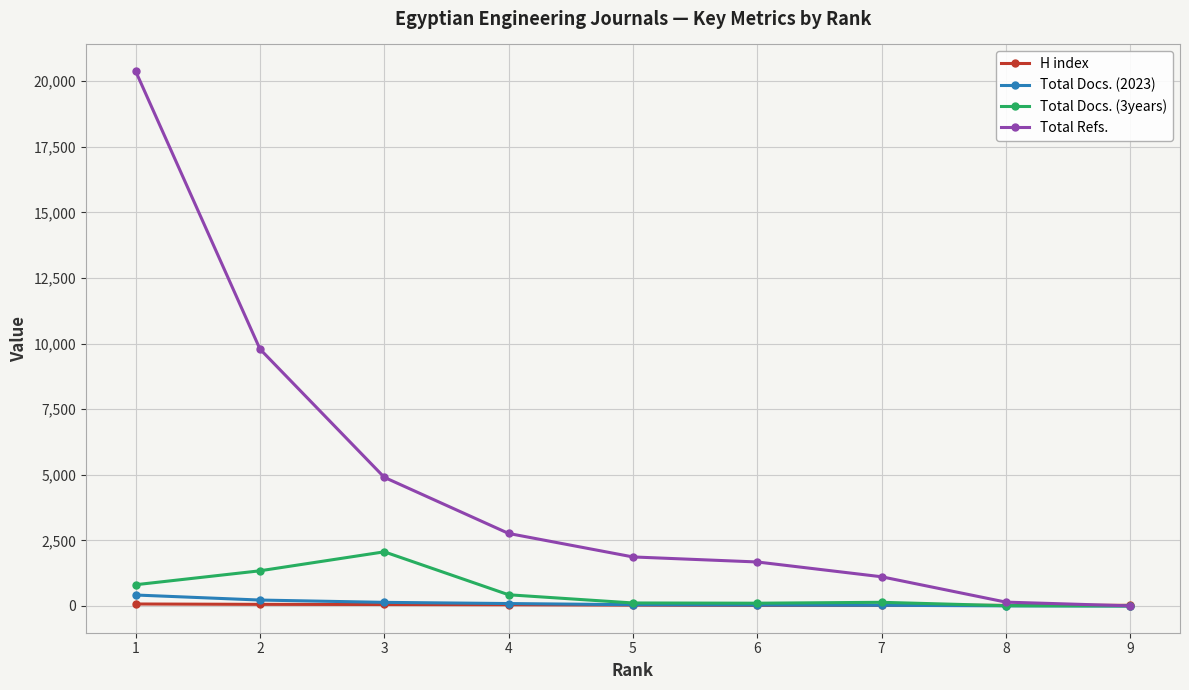

True or false: Total Refs. has a value of 1113 at 7.

True